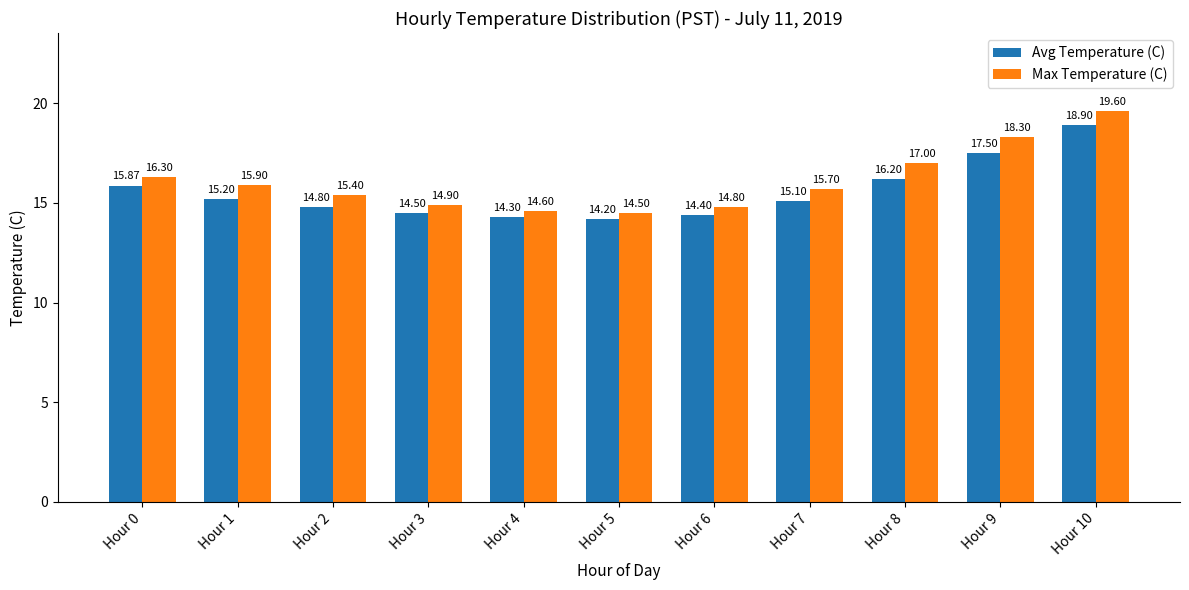

At which label does Avg Temperature (C) reach its minimum?

Hour 5